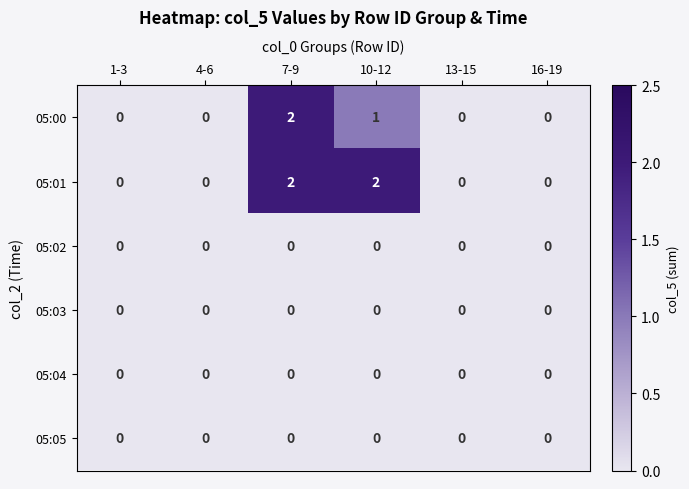

Between 10-12 and 13-15, which series saw the biggest shift?

05:01